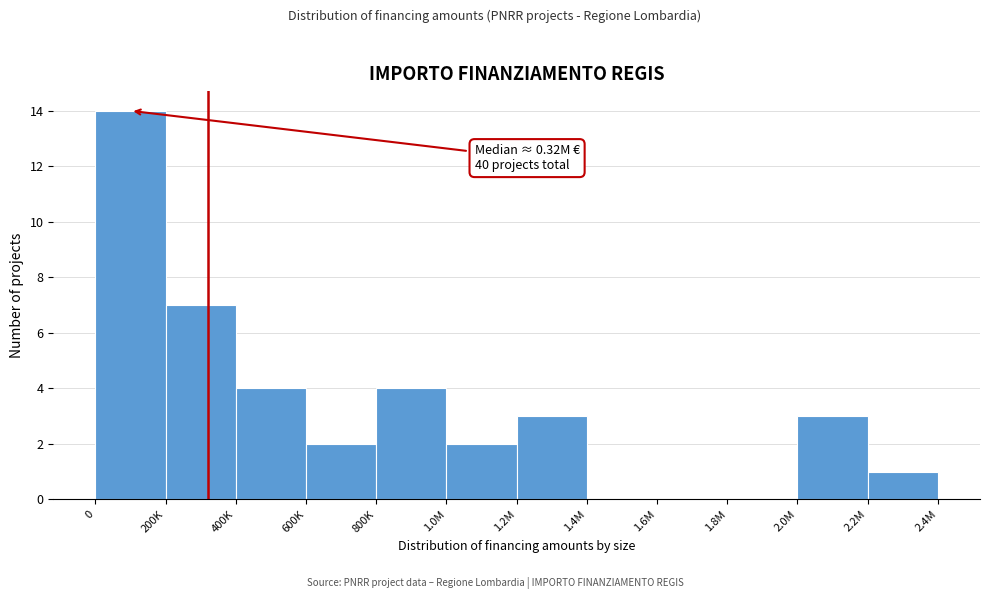

Reading left to right, transcribe all the data shown in this chart.

0=14	200K=7	400K=4	600K=2	800K=4	1.0M=2	1.2M=3	1.4M=0	1.6M=0	1.8M=0	2.0M=3	2.2M=1